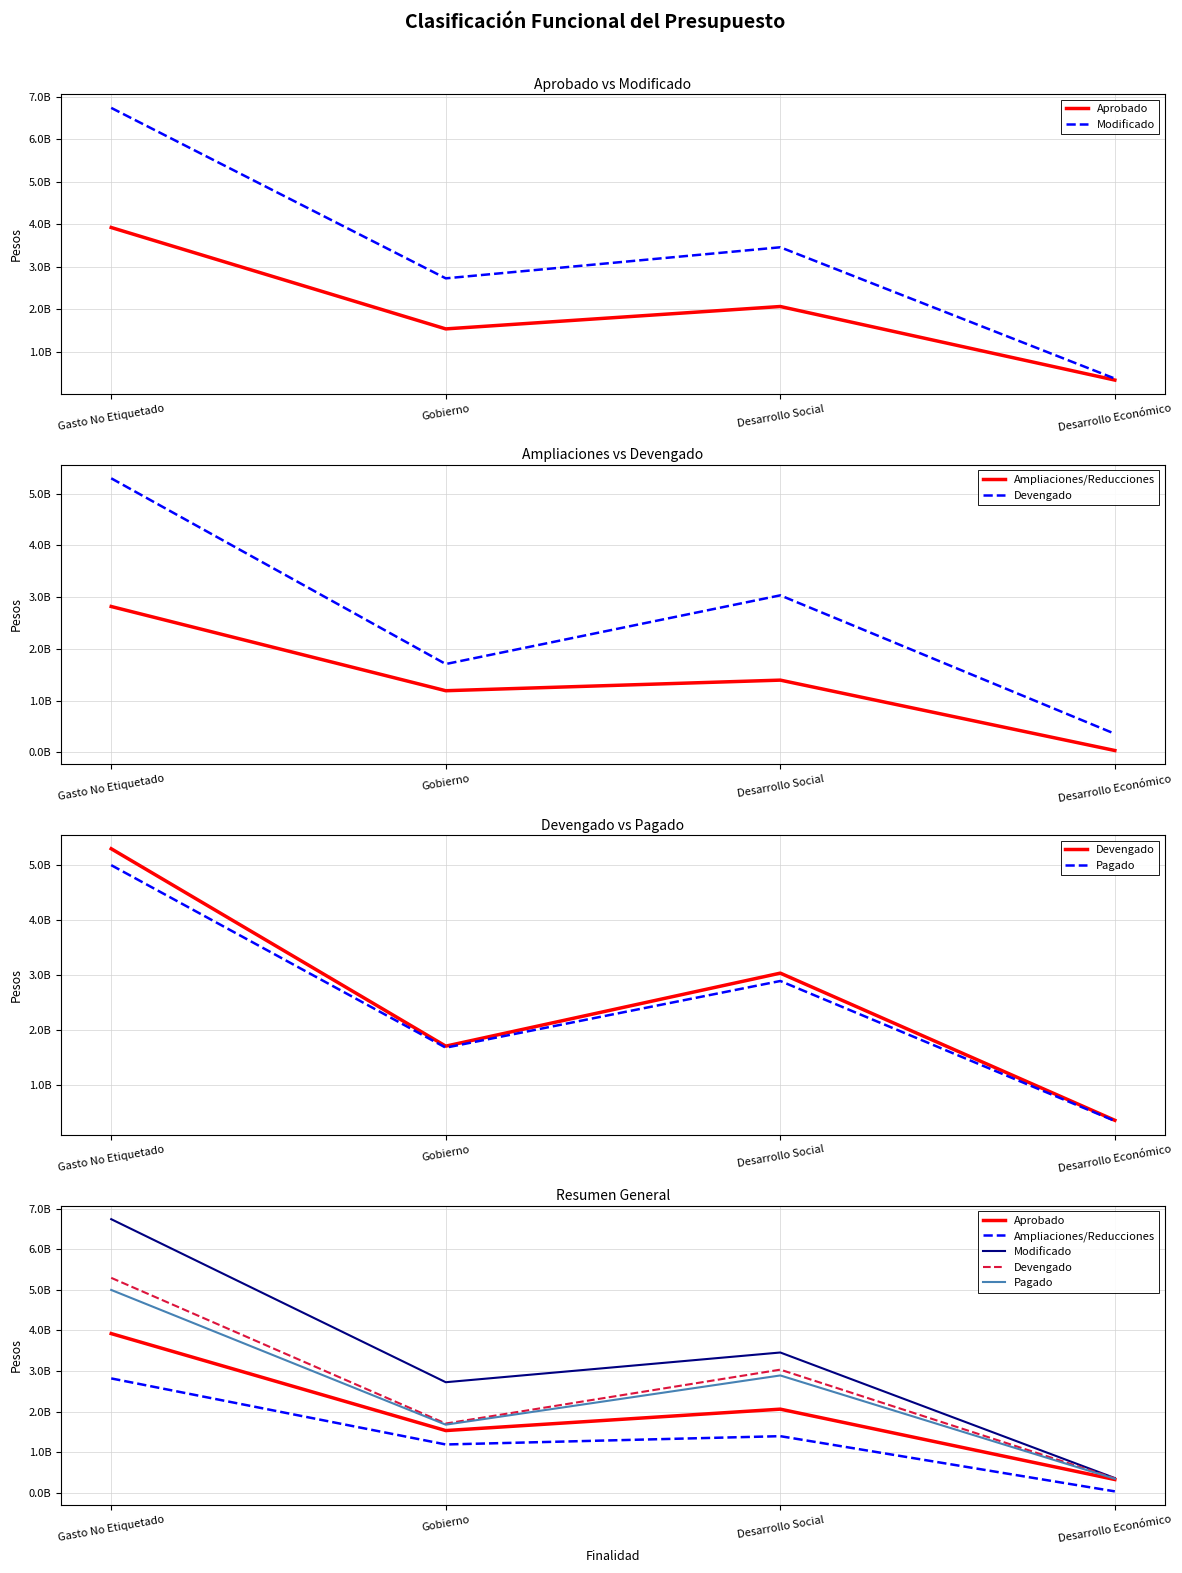

True or false: Devengado has more than 0 interior local peaks.

True